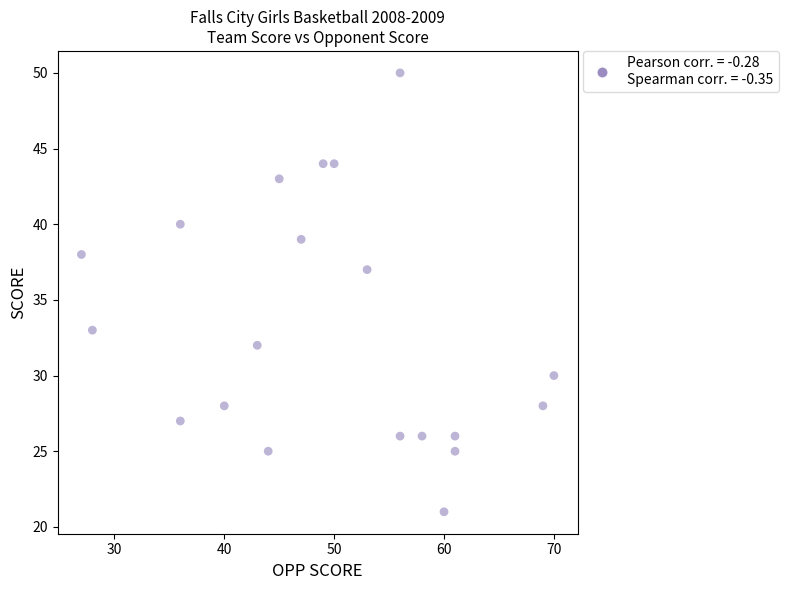

What is the range of X values (max minus min)?

43